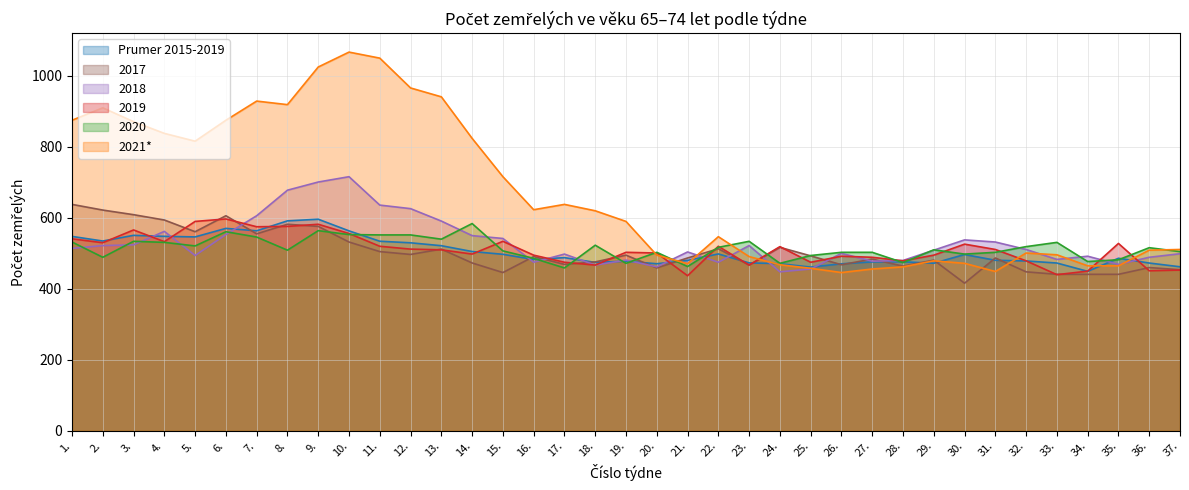

Between 7. and 5., which is larger?

7.